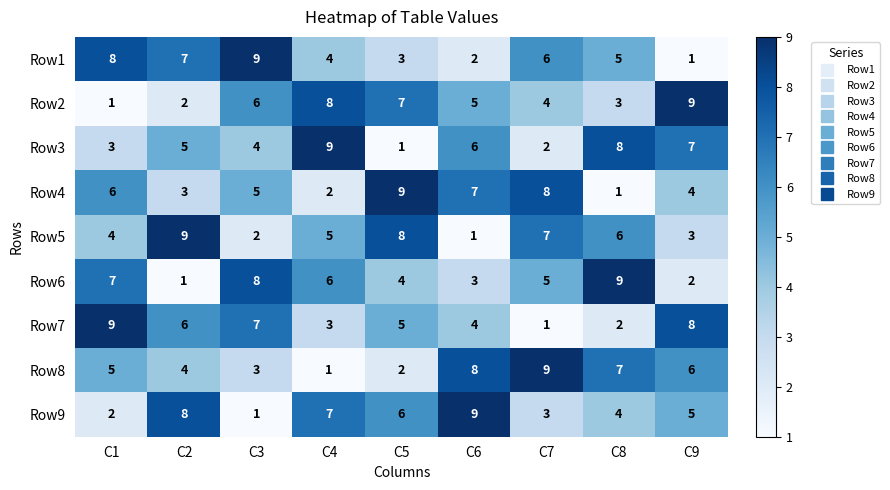

The value of Row3 at C1 is 3. True or false?

True